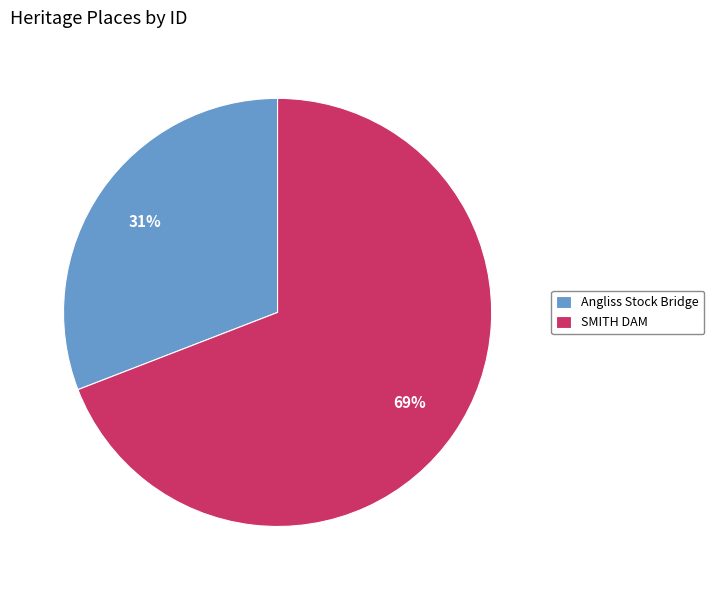

Rank the categories by value from lowest to highest.

Angliss Stock Bridge, SMITH DAM